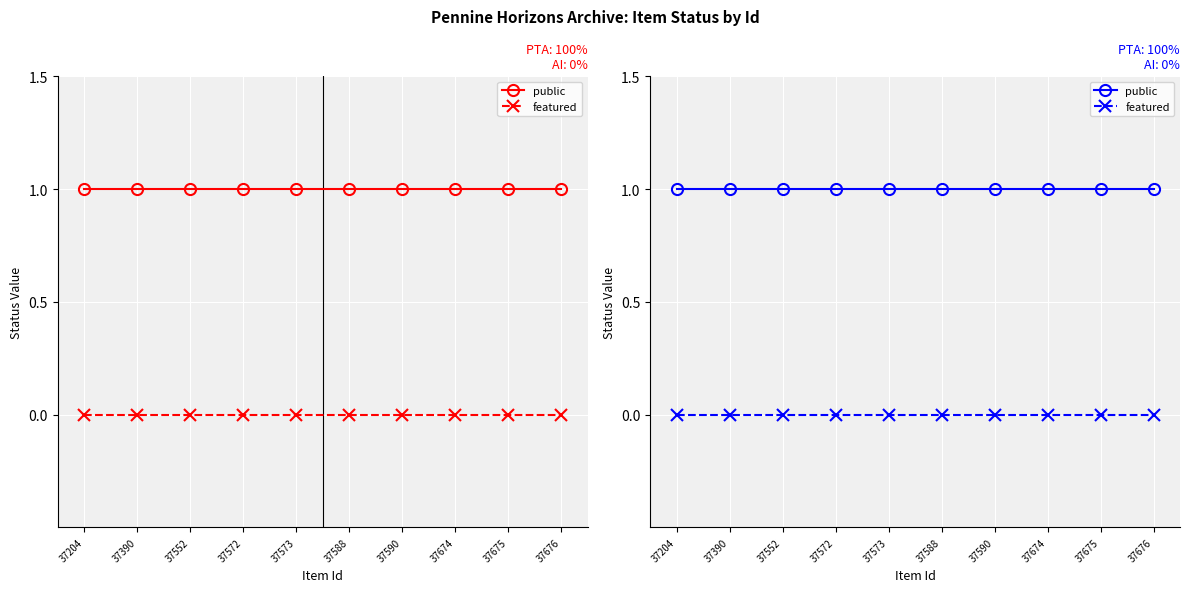

What is the spread (max minus min) of values at 37676?

1